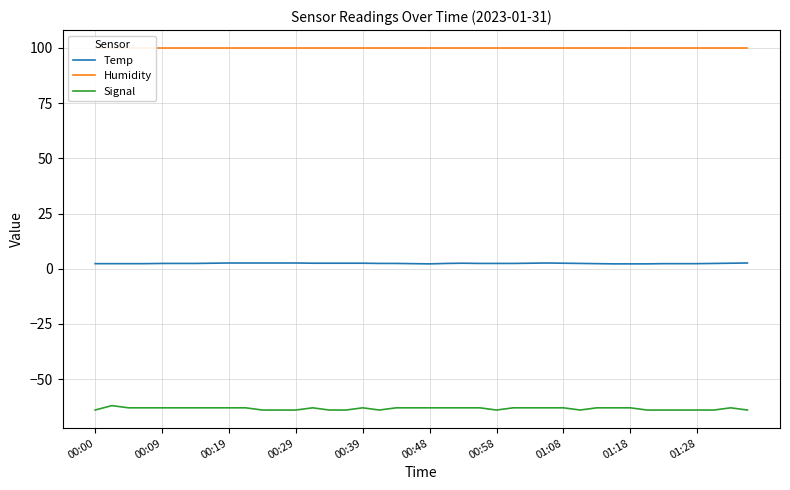

At which category does the chart reach its peak across all series?

00:00